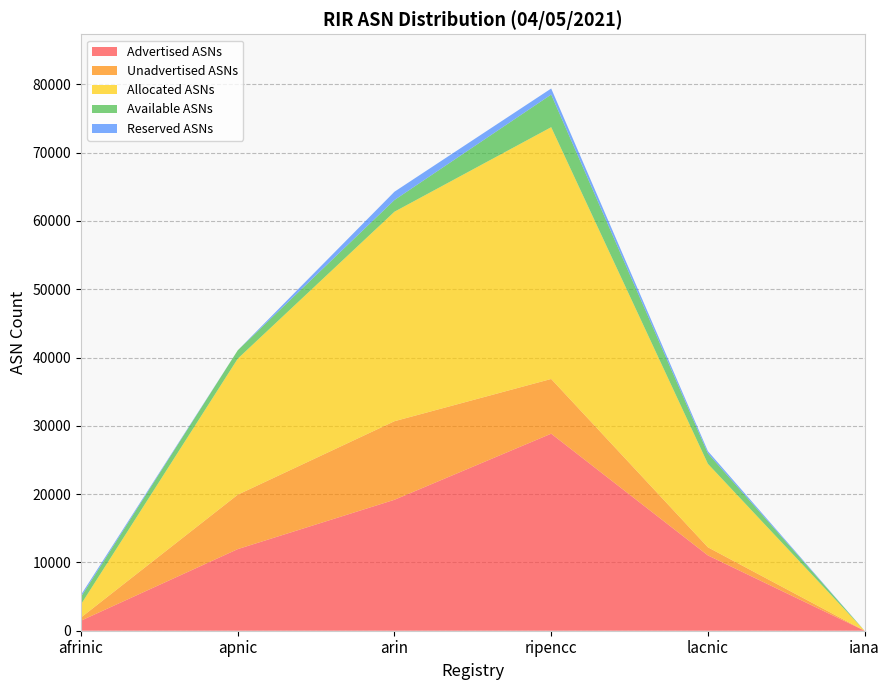

Reading left to right, transcribe all the data shown in this chart.

Advertised ASNs: 1475	11950	19175	28853	11028	0
Unadvertised ASNs: 461	7968	11503	8012	1190	0
Allocated ASNs: 1936	19918	30678	36865	12218	0
Available ASNs: 1094	1227	1713	4781	1536	0
Reserved ASNs: 296	0	1214	884	325	0